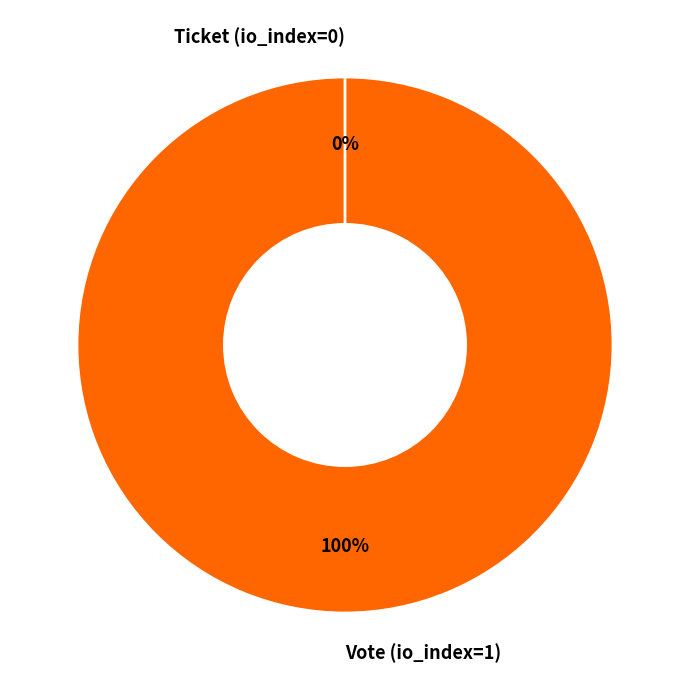

To the nearest percent, what is the combined percentage of Ticket (io_index=0) and Vote (io_index=1)?

100%